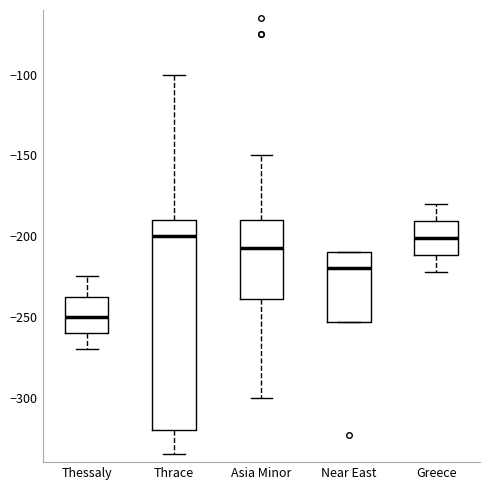

Reading left to right, transcribe this box plot: for each box, give where its median line is, the range the box spans, and where its two whiskers end, as read against the y-axis. The values are not printed on the chart, so give them approximately, as read against the axis.

Thessaly: median -250, box -260 to -235, whiskers -270 to -225
Thrace: median -200, box -320 to -190, whiskers -335 to -100
Asia Minor: median -205, box -240 to -190, whiskers -300 to -150
Near East: median -220, box -255 to -210, whiskers -255 to -210
Greece: median -200, box -210 to -190, whiskers -220 to -180